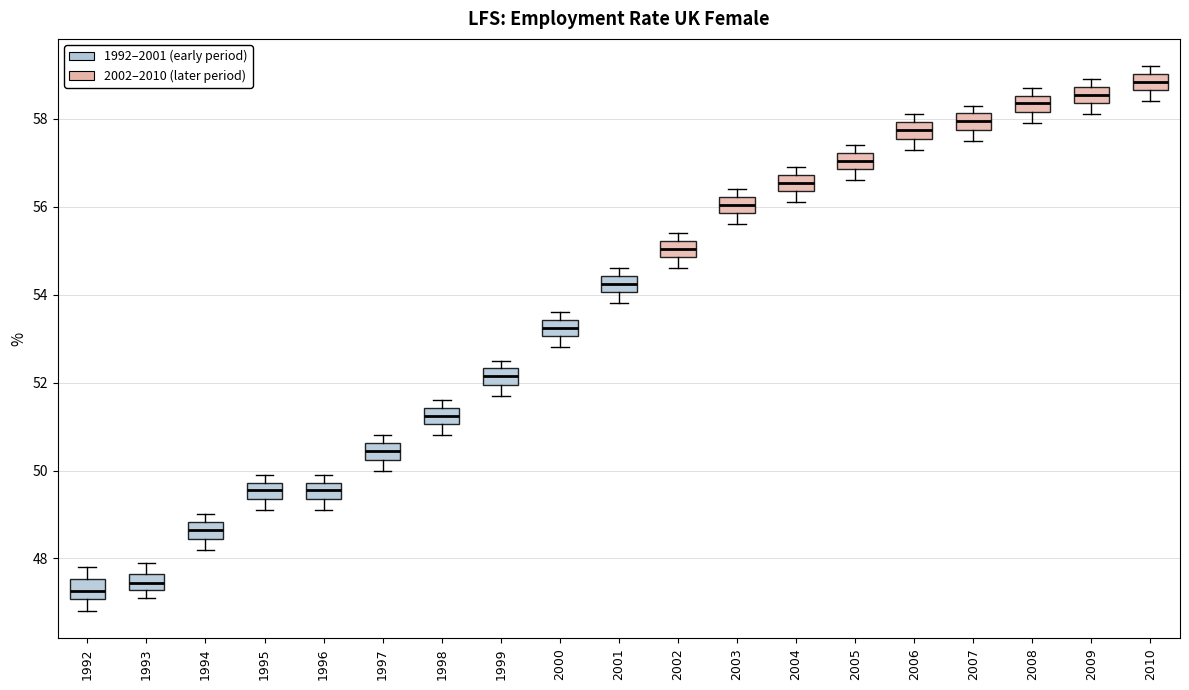

Which box has the lowest median line?

1992